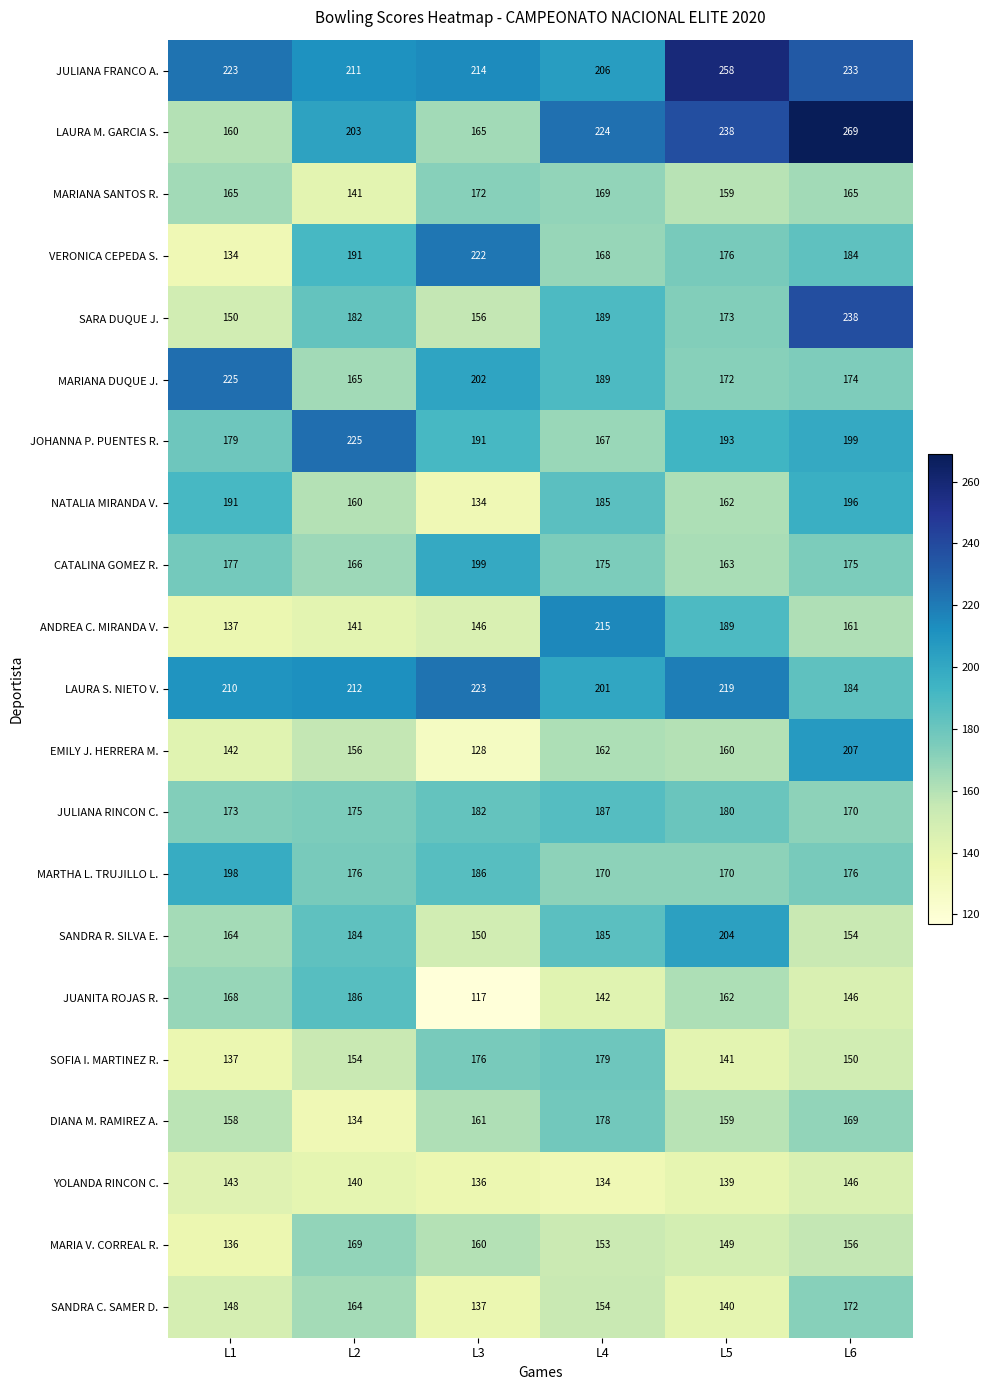

Which series has the largest total across all categories?

JULIANA FRANCO A.